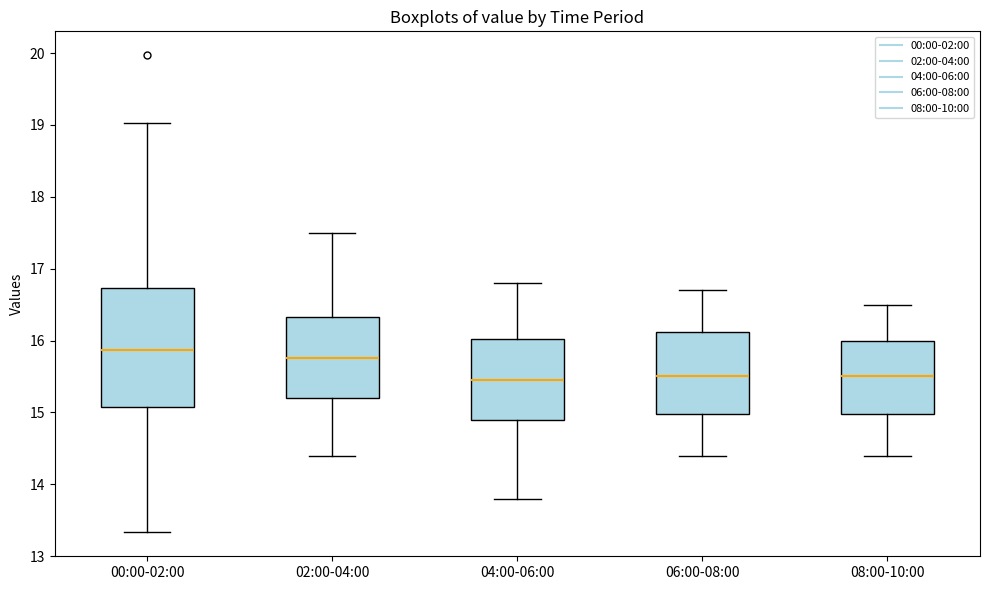

Where does the upper whisker of the box for 00:00-02:00 end on the y-axis? The values are not printed on the chart, so give them approximately, as read against the axis.

19.0